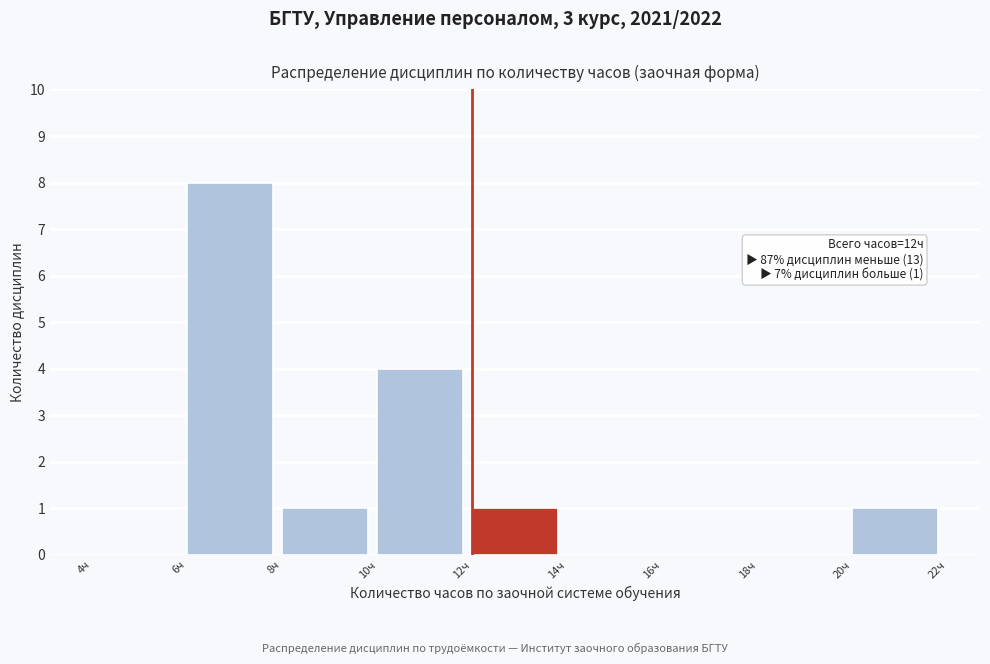

Over which range of the x-axis is the bar tallest?

6 to 8